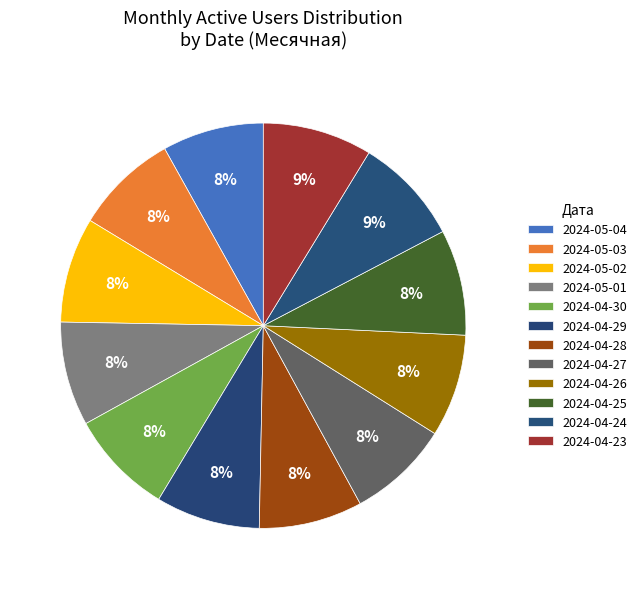

Which category has the biggest portion of the pie?

2024-04-23